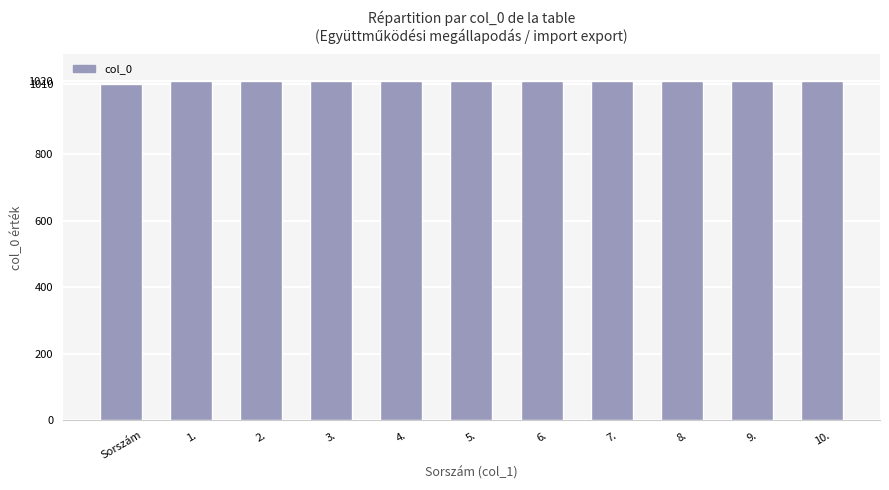

What is the average value?

1019